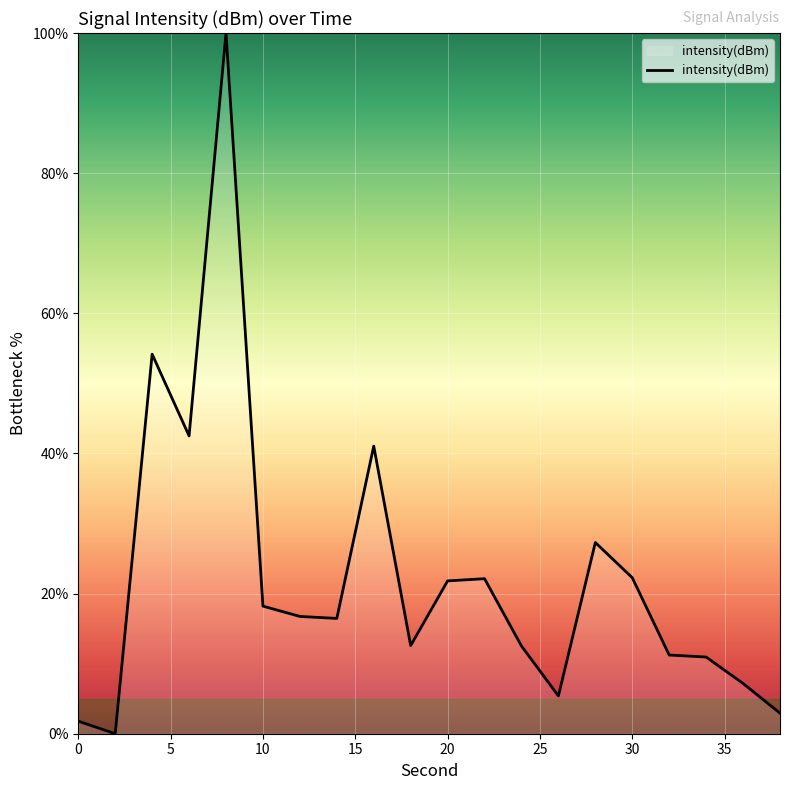

How many series are shown in this chart?

1